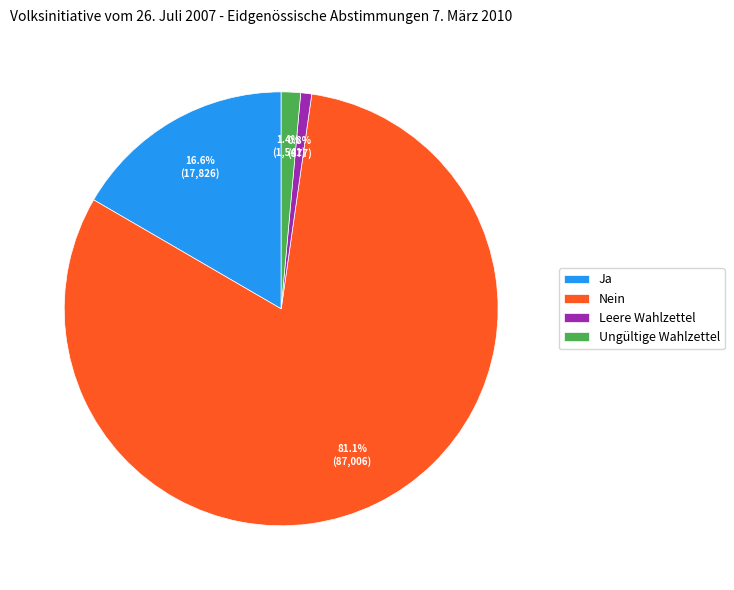

Between Ungültige Wahlzettel and Ja, which is larger?

Ja